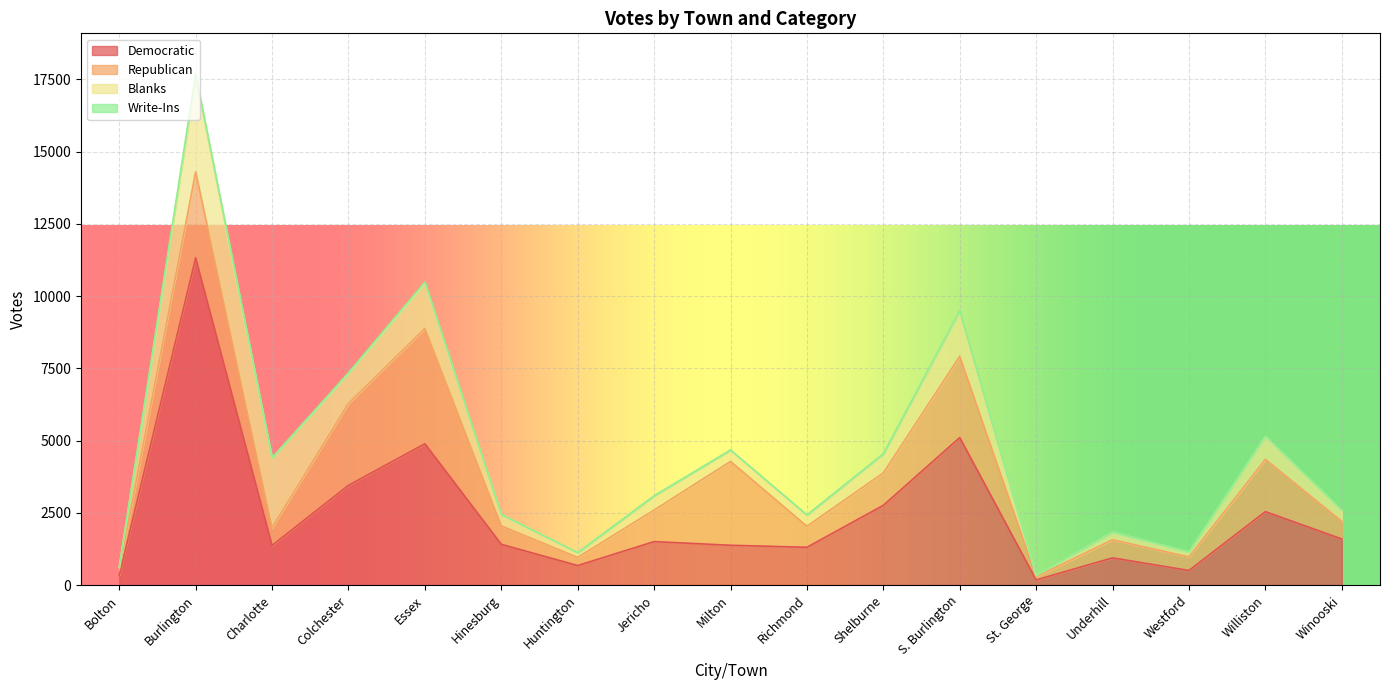

What is the value of the Republican point at the 16th from the left?

1808